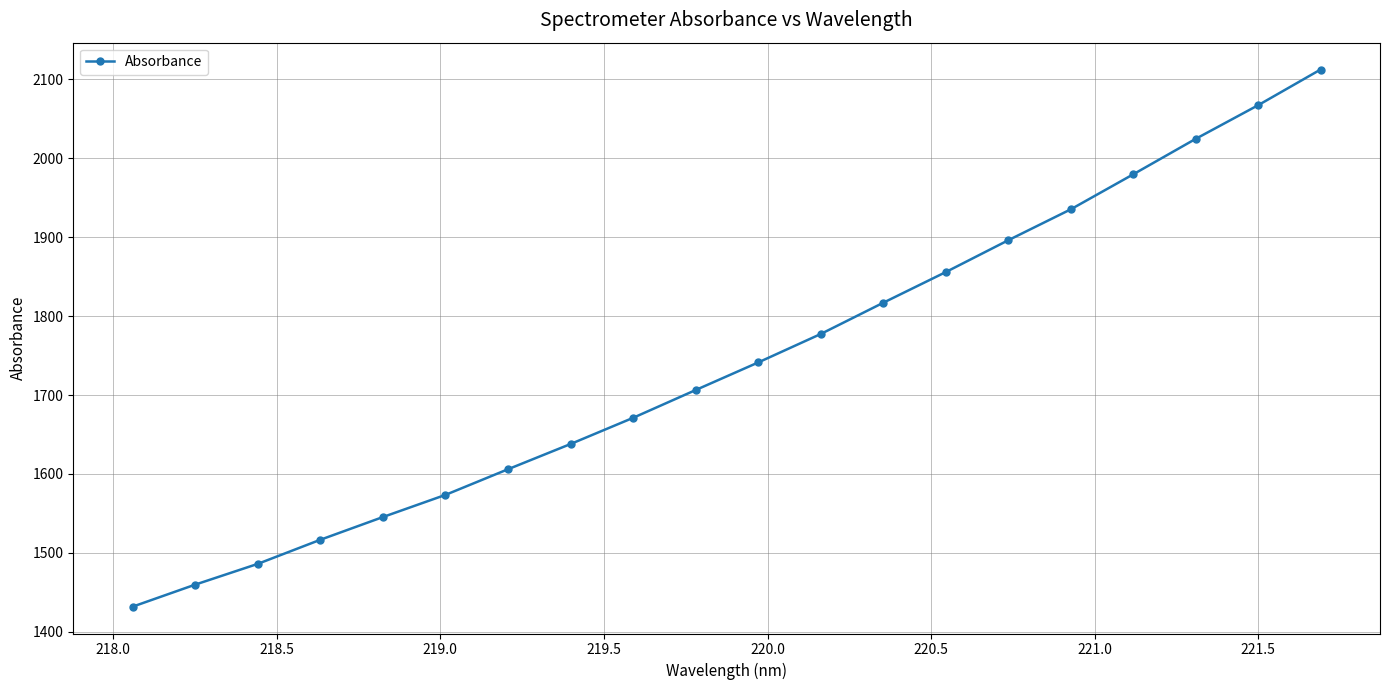

What is the difference between the second highest and minimum values?

635.3